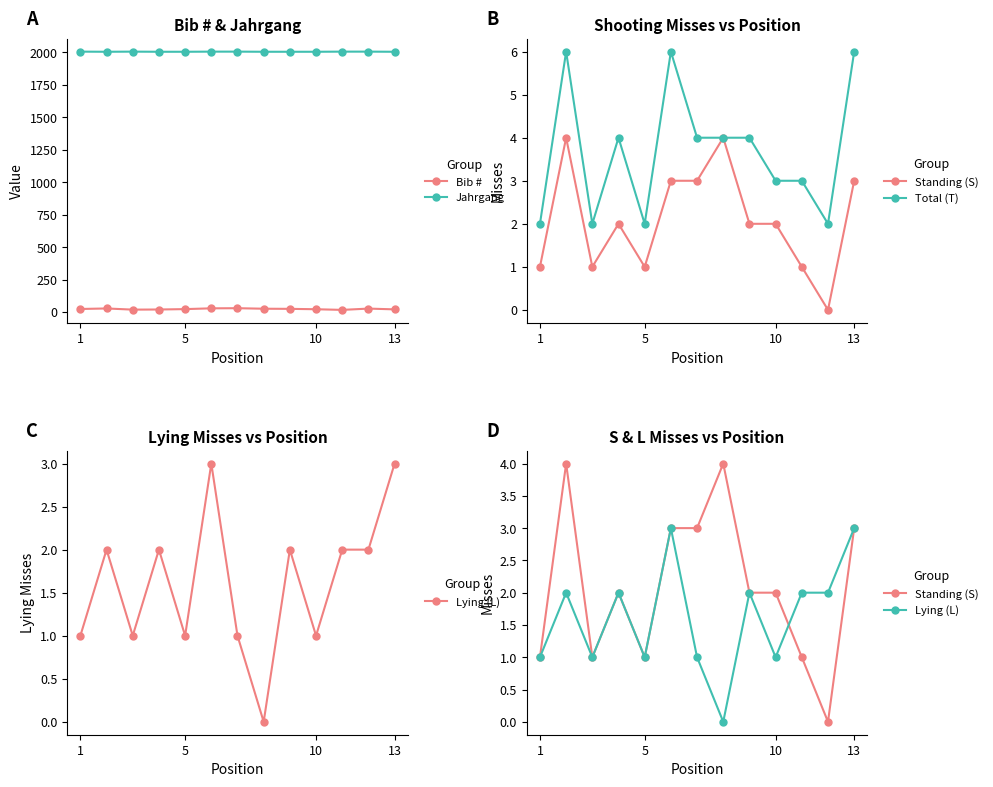

True or false: Bib # and Jahrgang cross at least once.

False